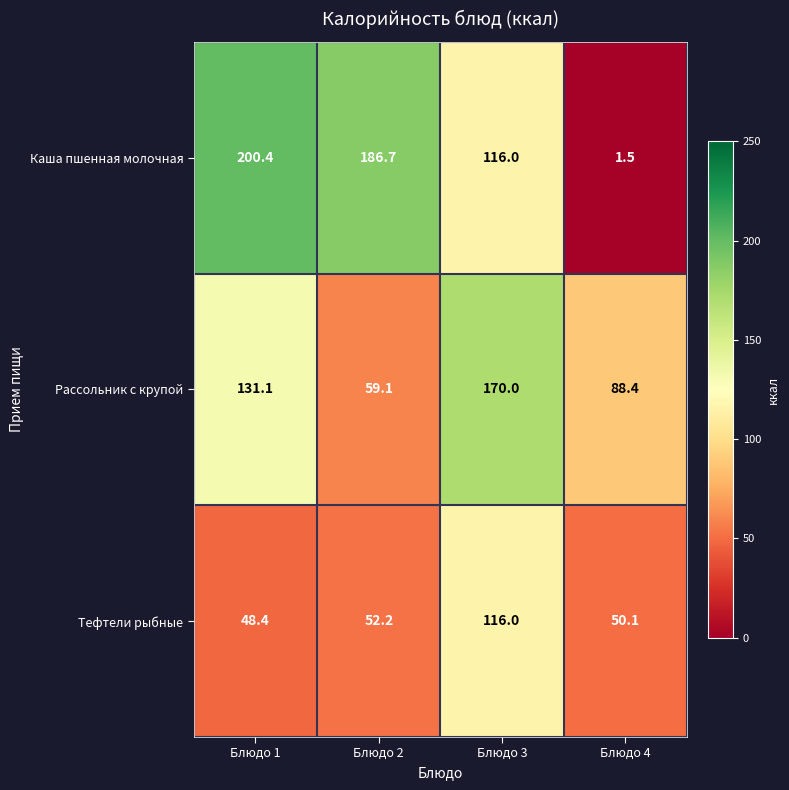

What is the minimum value shown in the chart?

1.5